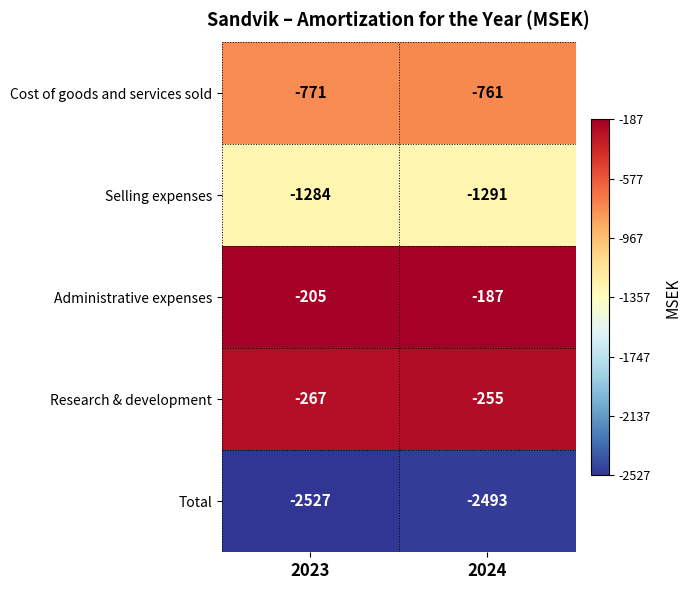

What is the difference between the maximum and minimum values in the Administrative expenses series?

18